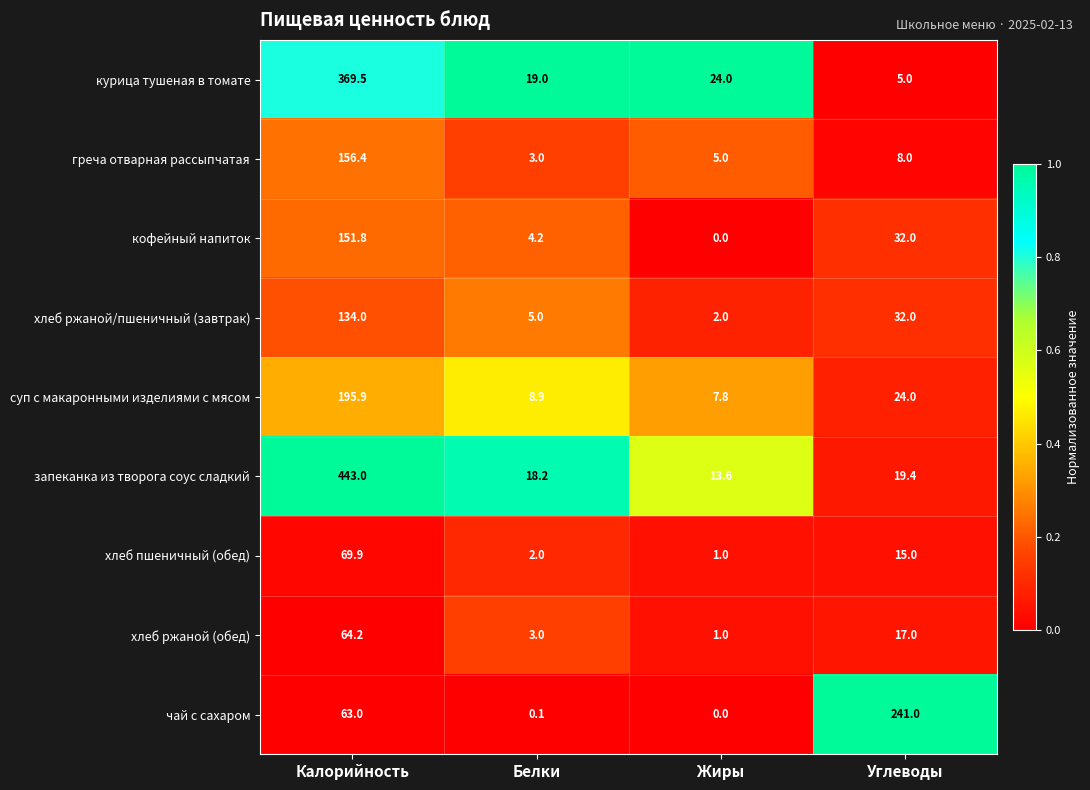

What is the sum of all хлеб ржаной (обед) values?

85.2